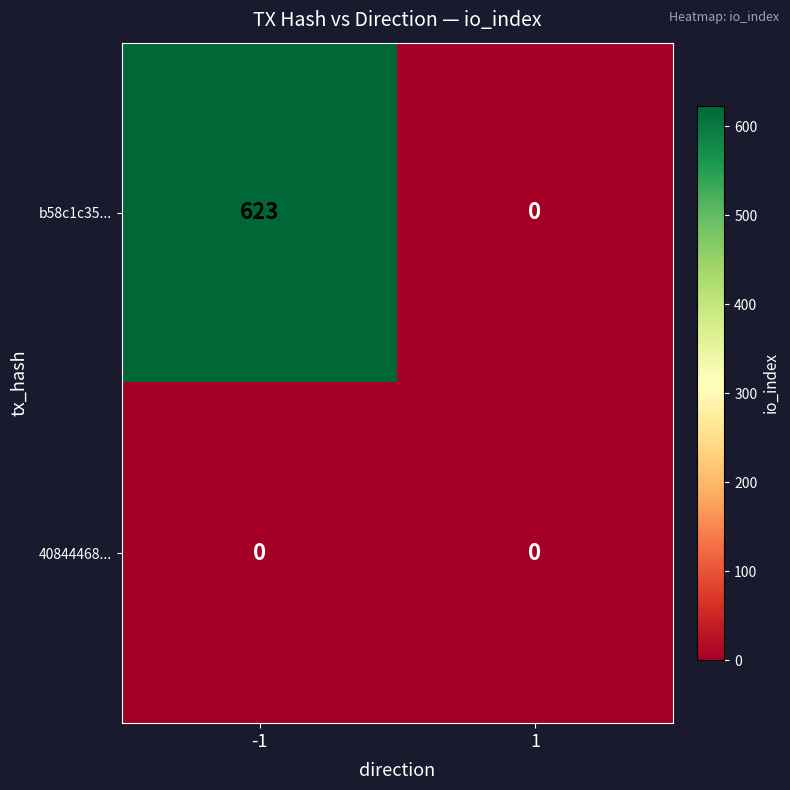

Reading left to right, what are all the values shown in this chart?

b58c1c35...: -1=623	1=0
40844468...: -1=0	1=0